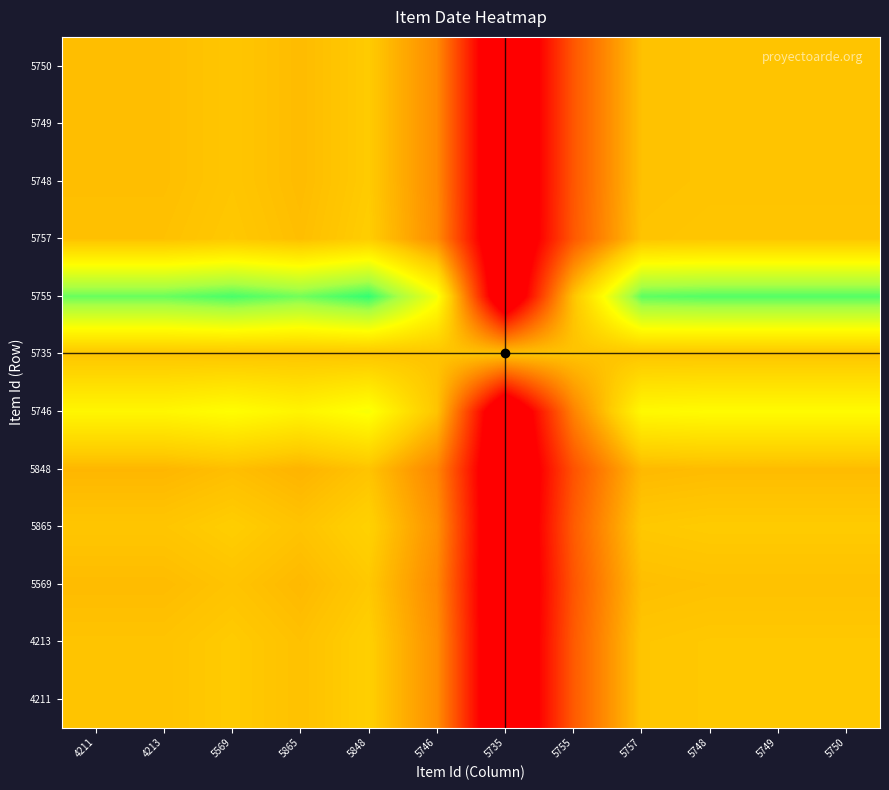

Reading left to right, list all the values displayed in this chart.

4211: 4211=1.0	4213=1.0	5569=1.0	5865=1.0	5848=1.0	5746=0.8	5735=0.0	5755=0.6	5757=1.0	5748=1.0	5749=1.0	5750=1.0
4213: 4211=1.0	4213=1.0	5569=1.0	5865=1.0	5848=1.0	5746=0.8	5735=0.0	5755=0.6	5757=1.0	5748=1.0	5749=1.0	5750=1.0
5569: 4211=1.0	4213=1.0	5569=1.0	5865=1.0	5848=1.0	5746=0.8	5735=0.0	5755=0.6	5757=1.0	5748=1.0	5749=1.0	5750=1.0
5865: 4211=1.0	4213=1.0	5569=1.0	5865=1.0	5848=1.1	5746=0.8	5735=0.0	5755=0.6	5757=1.0	5748=1.0	5749=1.0	5750=1.0
5848: 4211=1.0	4213=1.0	5569=1.0	5865=0.9	5848=1.0	5746=0.8	5735=0.0	5755=0.6	5757=1.0	5748=1.0	5749=1.0	5750=1.0
5746: 4211=1.2	4213=1.2	5569=1.3	5865=1.2	5848=1.3	5746=1.0	5735=0.0	5755=0.8	5757=1.2	5748=1.3	5749=1.3	5750=1.3
5735: 4211=1.0	4213=1.0	5569=1.0	5865=1.0	5848=1.0	5746=1.0	5735=1.0	5755=1.0	5757=1.0	5748=1.0	5749=1.0	5750=1.0
5755: 4211=1.6	4213=1.6	5569=1.7	5865=1.6	5848=1.7	5746=1.3	5735=0.0	5755=1.0	5757=1.6	5748=1.6	5749=1.6	5750=1.6
5757: 4211=1.0	4213=1.0	5569=1.0	5865=1.0	5848=1.0	5746=0.8	5735=0.0	5755=0.6	5757=1.0	5748=1.0	5749=1.0	5750=1.0
5748: 4211=1.0	4213=1.0	5569=1.0	5865=1.0	5848=1.0	5746=0.8	5735=0.0	5755=0.6	5757=1.0	5748=1.0	5749=1.0	5750=1.0
5749: 4211=1.0	4213=1.0	5569=1.0	5865=1.0	5848=1.0	5746=0.8	5735=0.0	5755=0.6	5757=1.0	5748=1.0	5749=1.0	5750=1.0
5750: 4211=1.0	4213=1.0	5569=1.0	5865=1.0	5848=1.0	5746=0.8	5735=0.0	5755=0.6	5757=1.0	5748=1.0	5749=1.0	5750=1.0